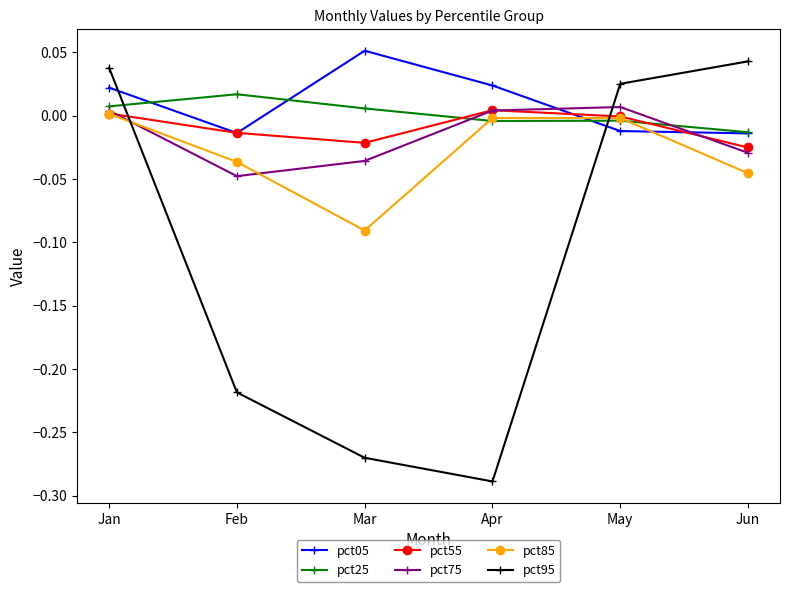

Is the value of pct55 at Mar greater than the value of pct85 at Jan?

No